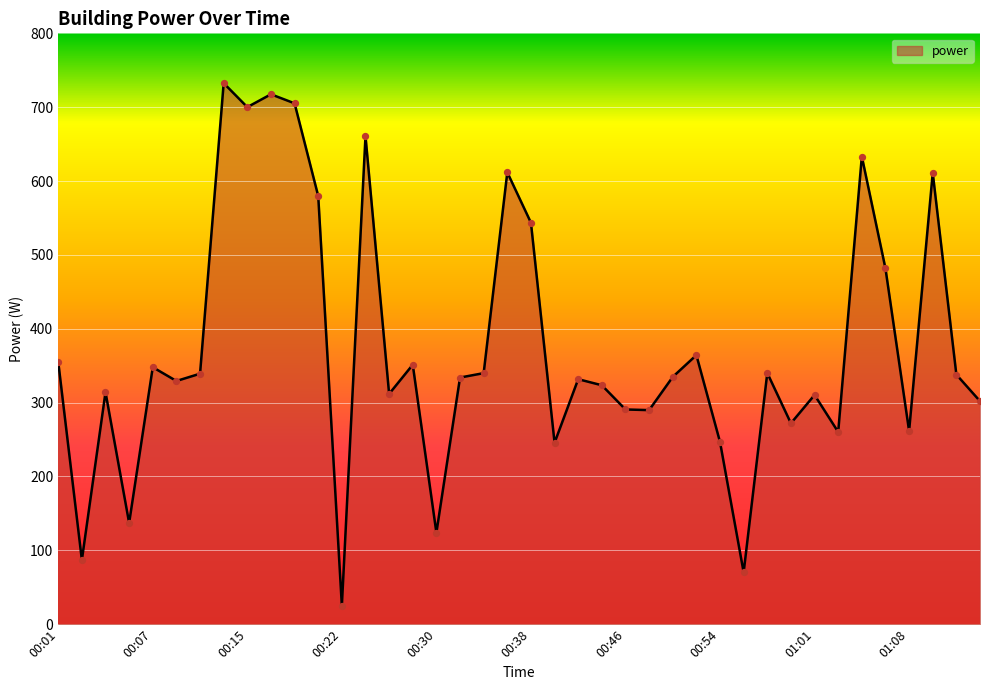

What is the greatest value displayed?

732.6